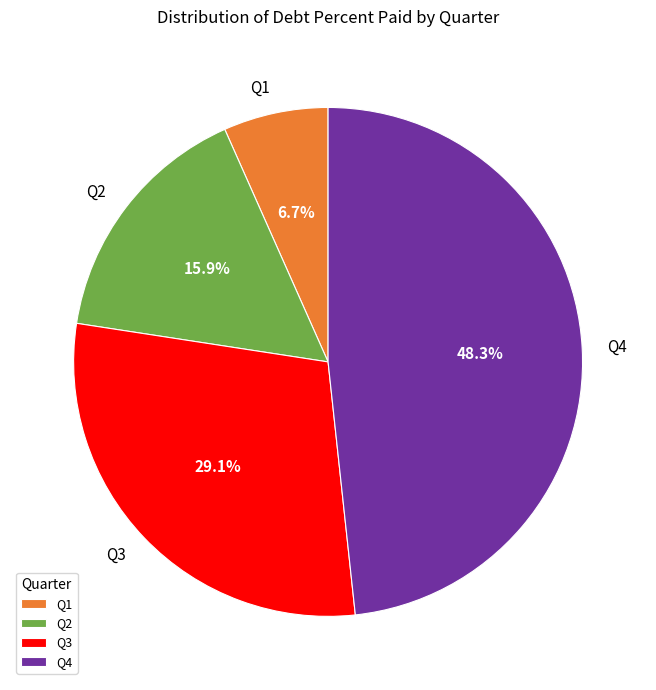

How many slices are in this pie chart?

4